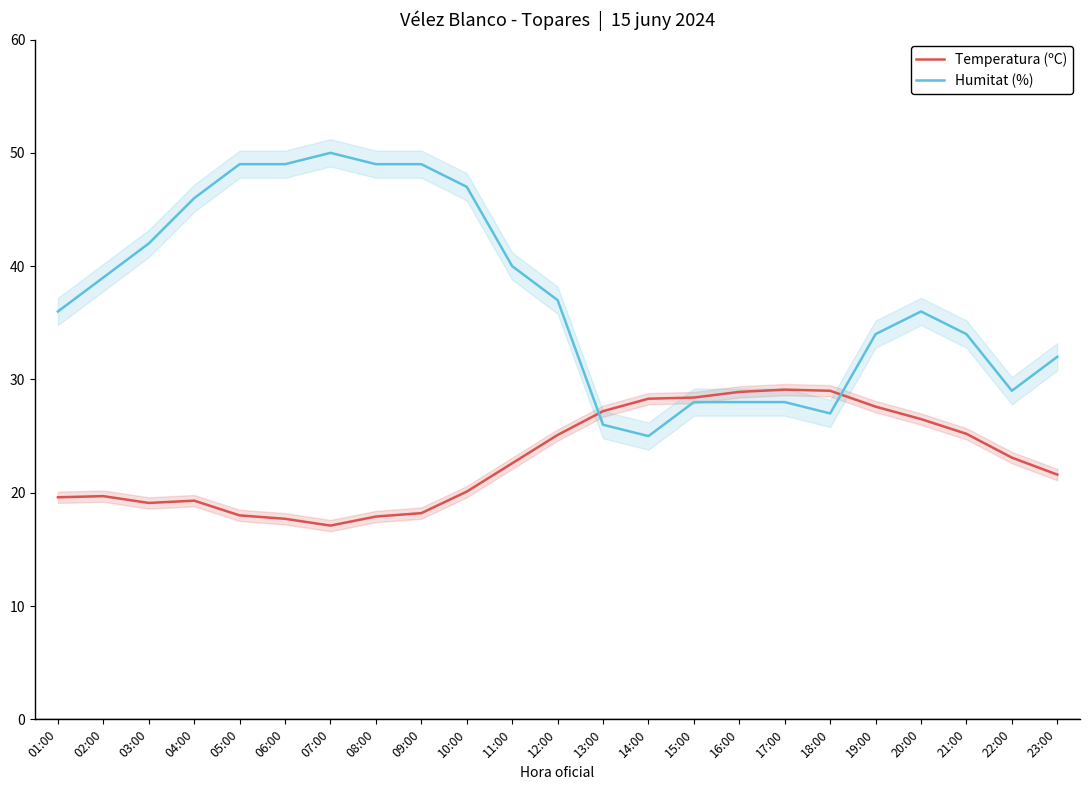

At which category does the chart reach its peak across all series?

07:00